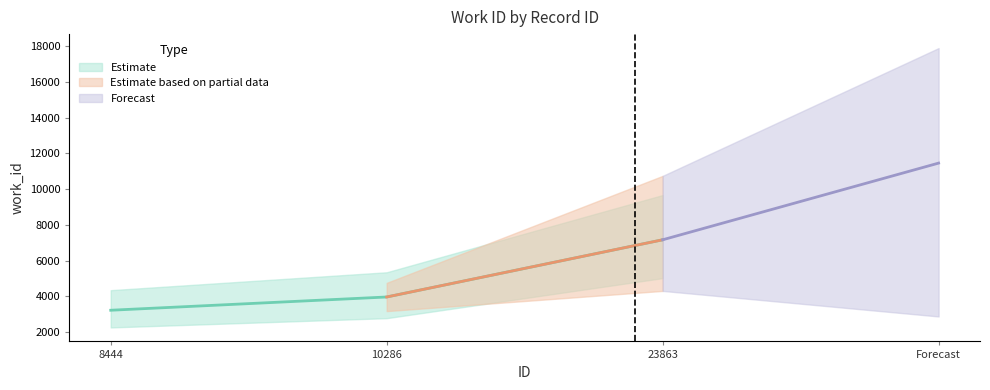

Approximately how many times larger is the value at 10286 compared to 8444?

1.2